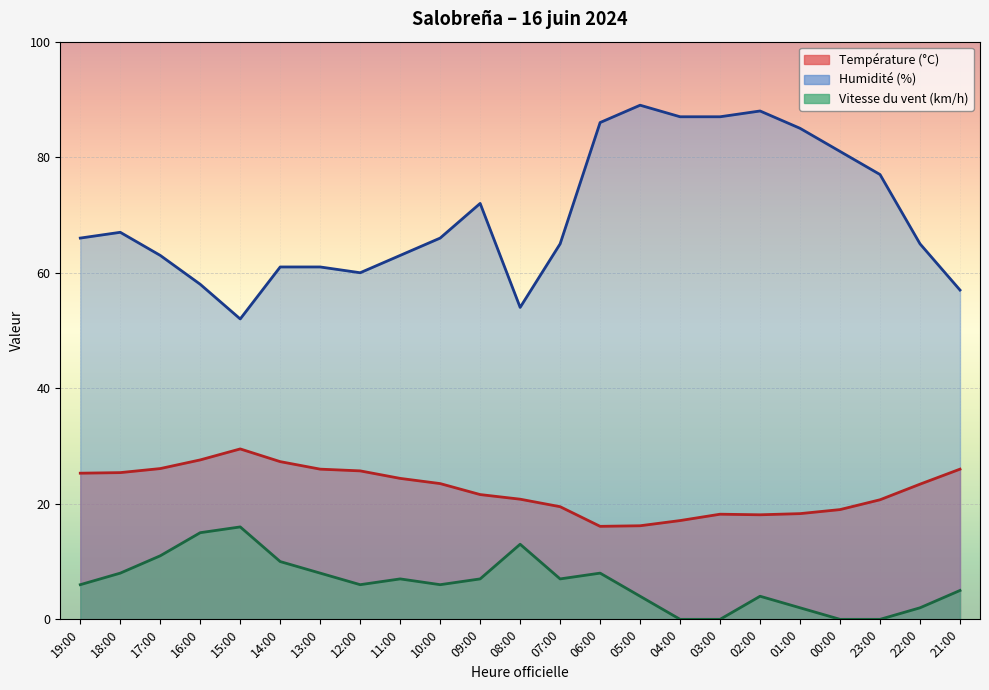

What is the sum of all Température (°C) values?

515.8